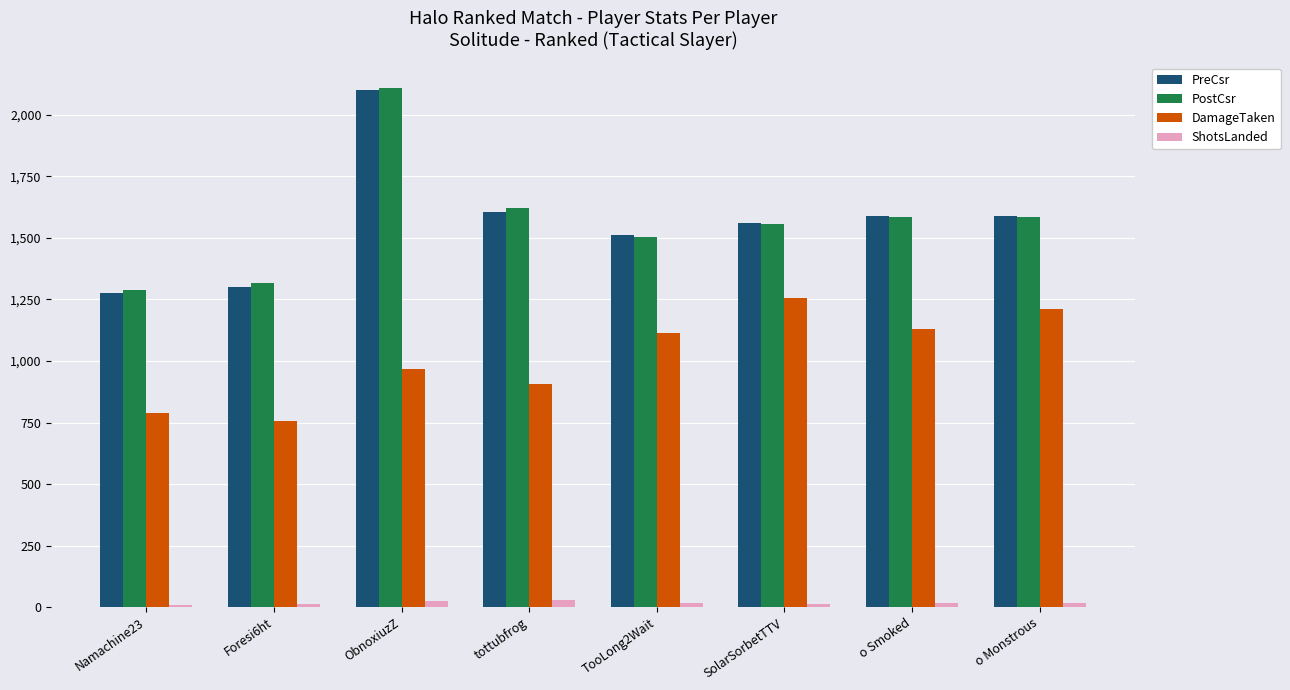

What is the greatest value displayed?

2108